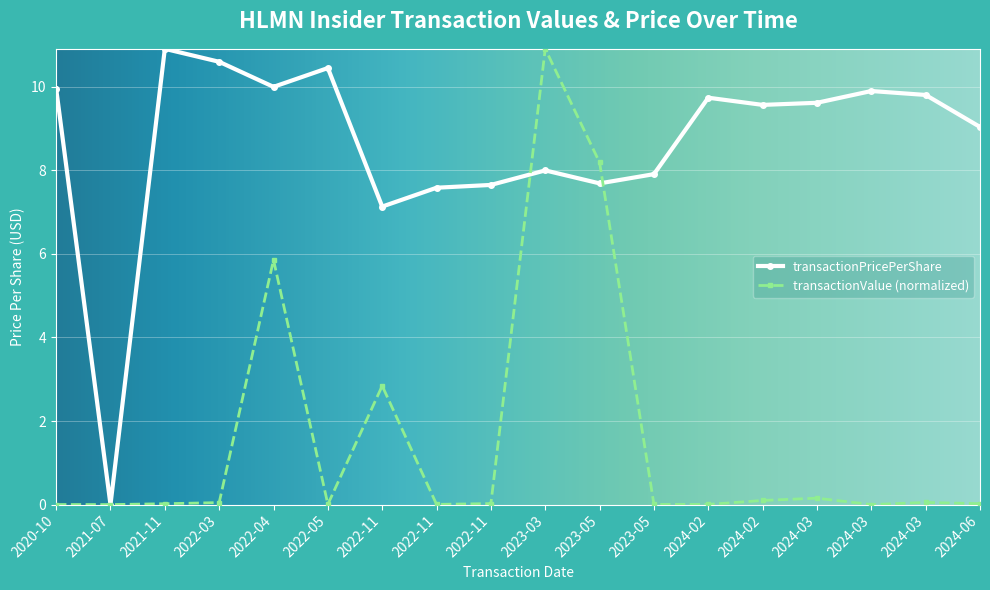

How many lines are shown in the chart?

2